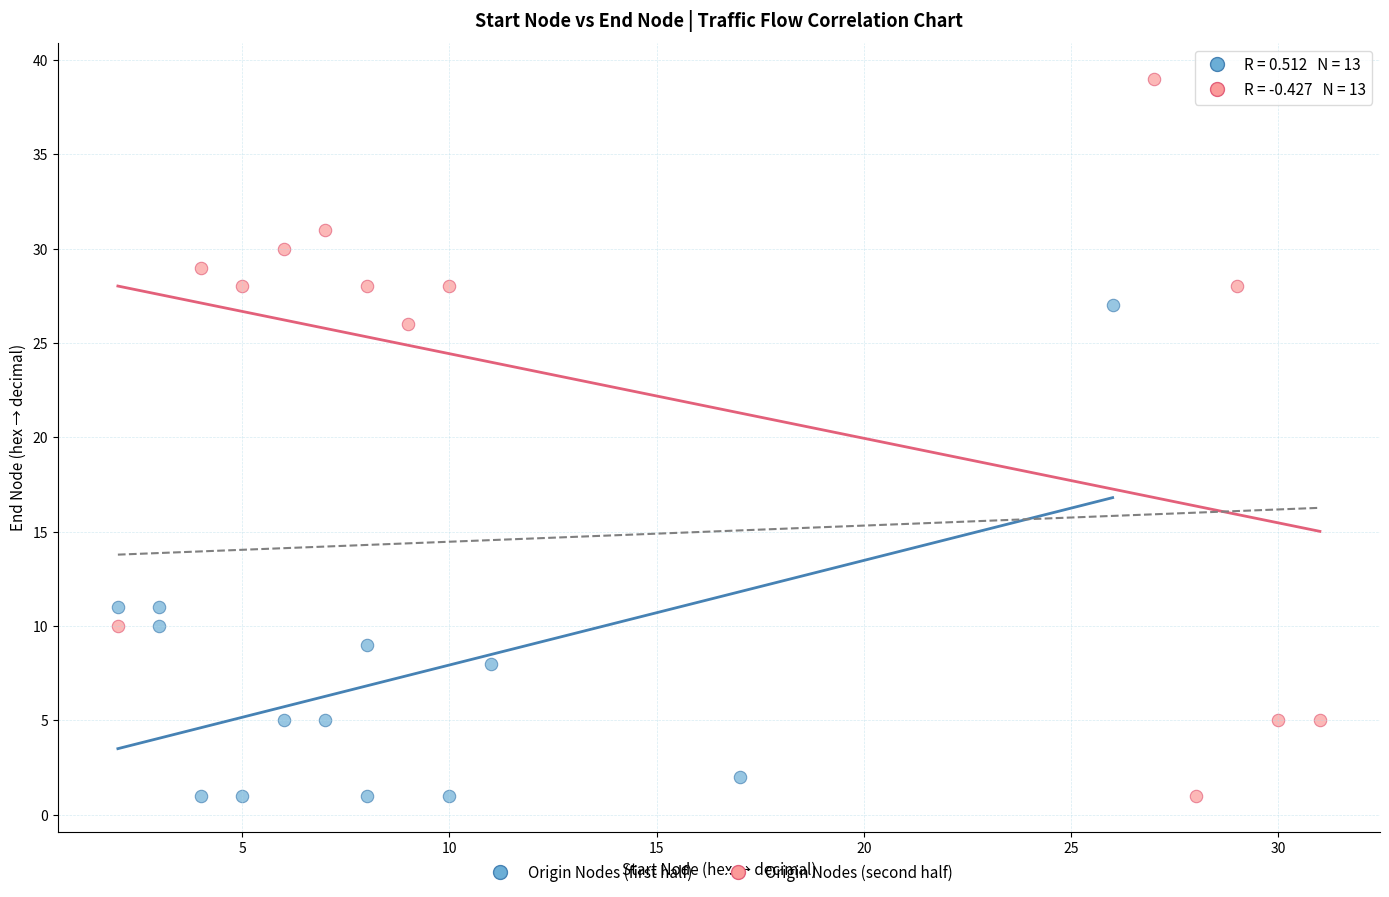

What are all the series names shown in the legend?

Origin Nodes (first half), Origin Nodes (second half)